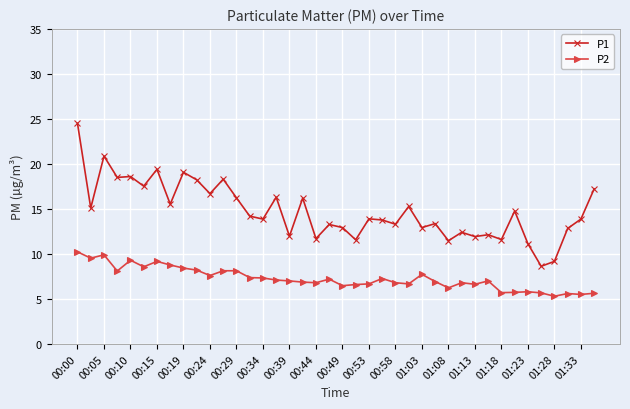

What is the value of the P2 point at the 32nd from the left?

7.0